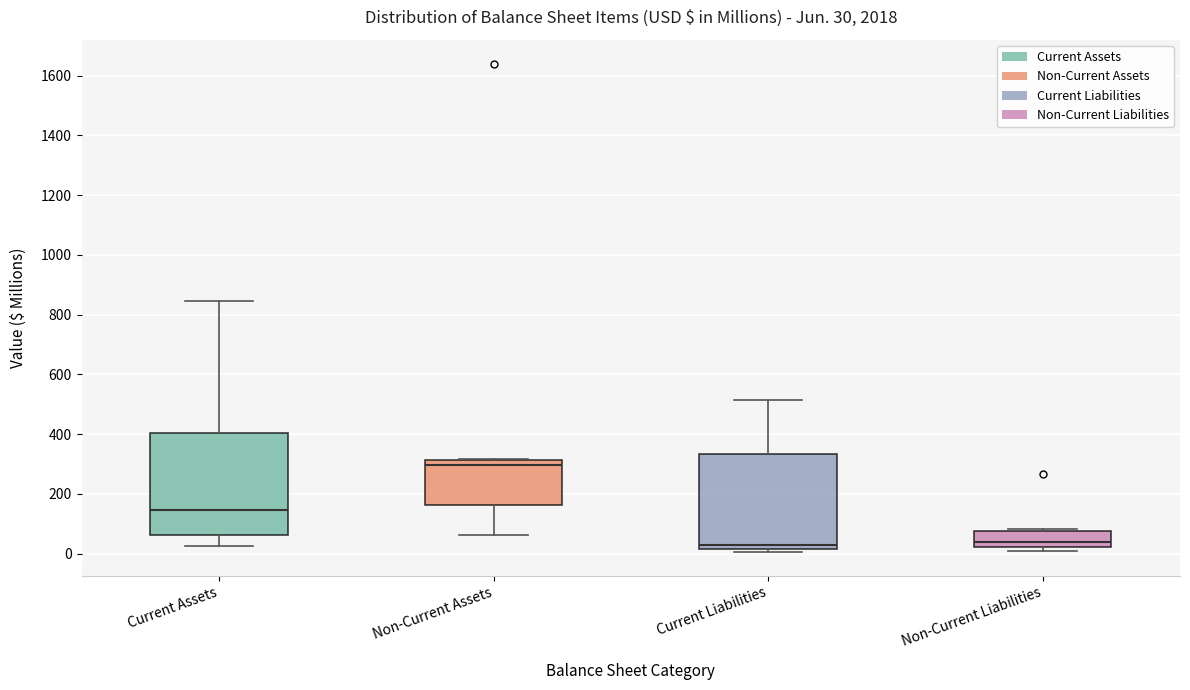

Which box is the tallest, from its lower edge to its upper edge?

Current Assets